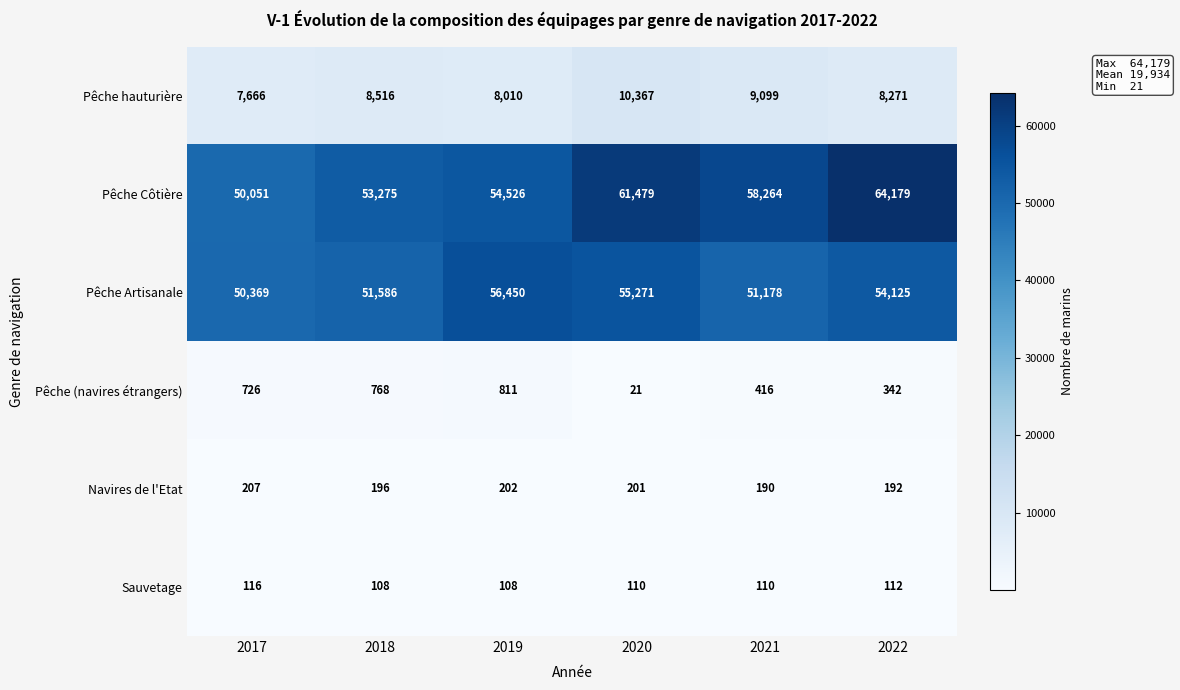

At 2018, list the series in order from largest to smallest.

Pêche Côtière, Pêche Artisanale, Pêche hauturière, Pêche (navires étrangers), Navires de l'Etat, Sauvetage